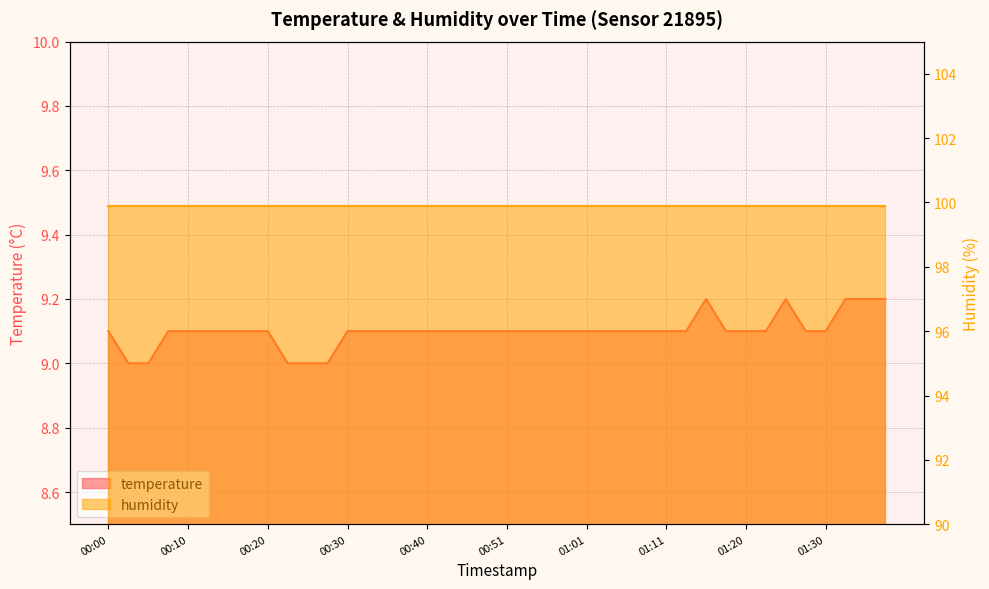

Approximately how many times larger is the value at 00:53 compared to 00:56?

1.0